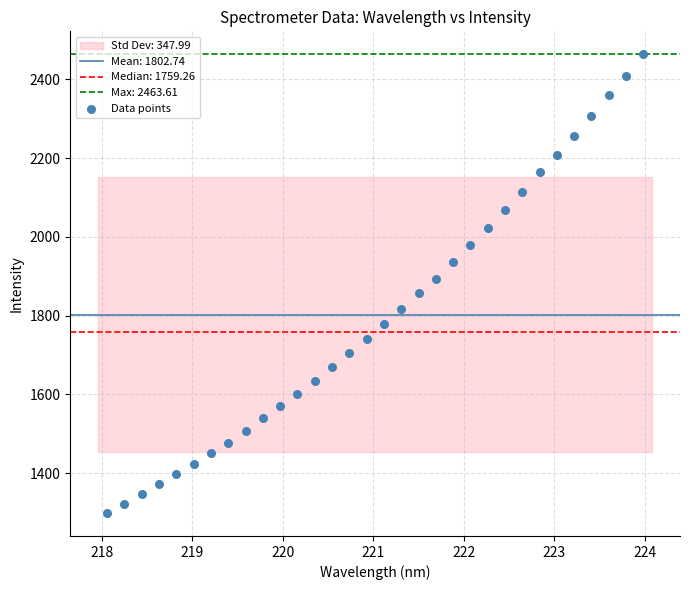

What is the range of Y values (max minus min)?

1165.0